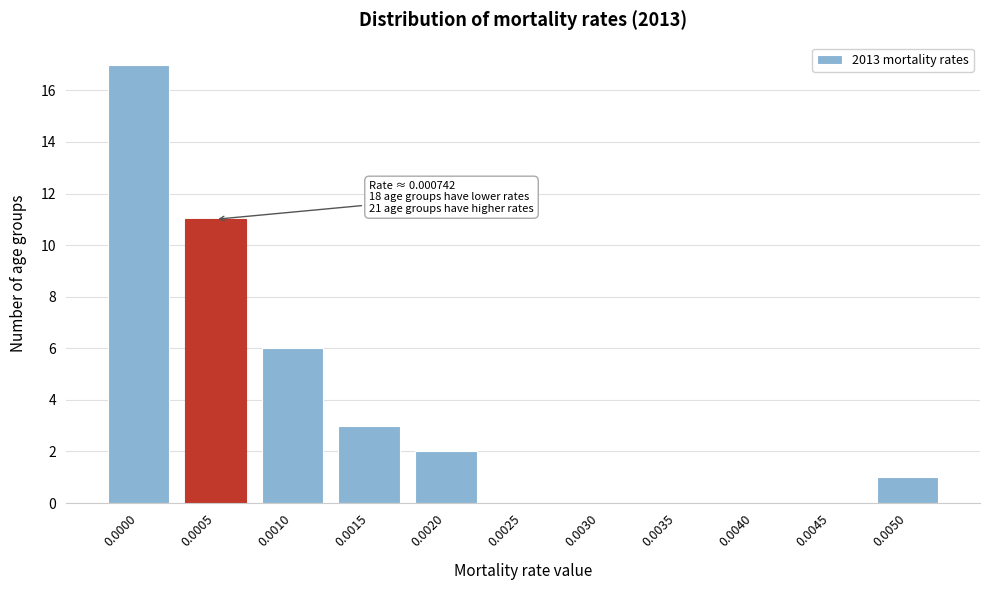

Reading left to right, extract all data points from this chart.

0.0000=17	0.0005=11	0.0010=6	0.0015=3	0.0020=2	0.0025=0	0.0030=0	0.0035=0	0.0040=0	0.0045=0	0.0050=1